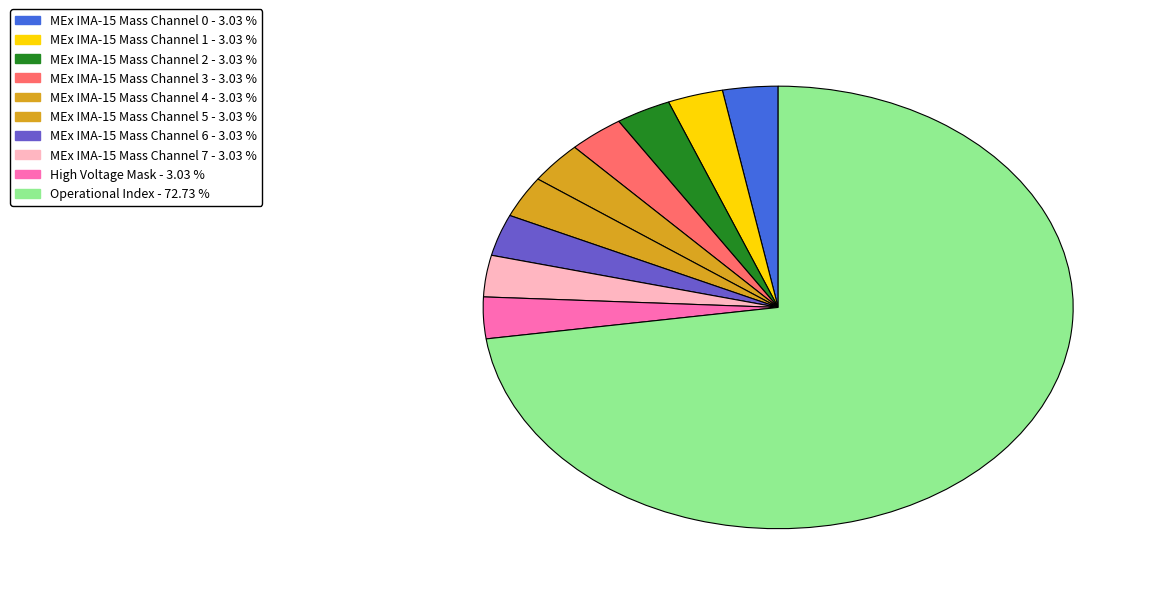

Is there any slice that represents more than half of the pie?

Yes